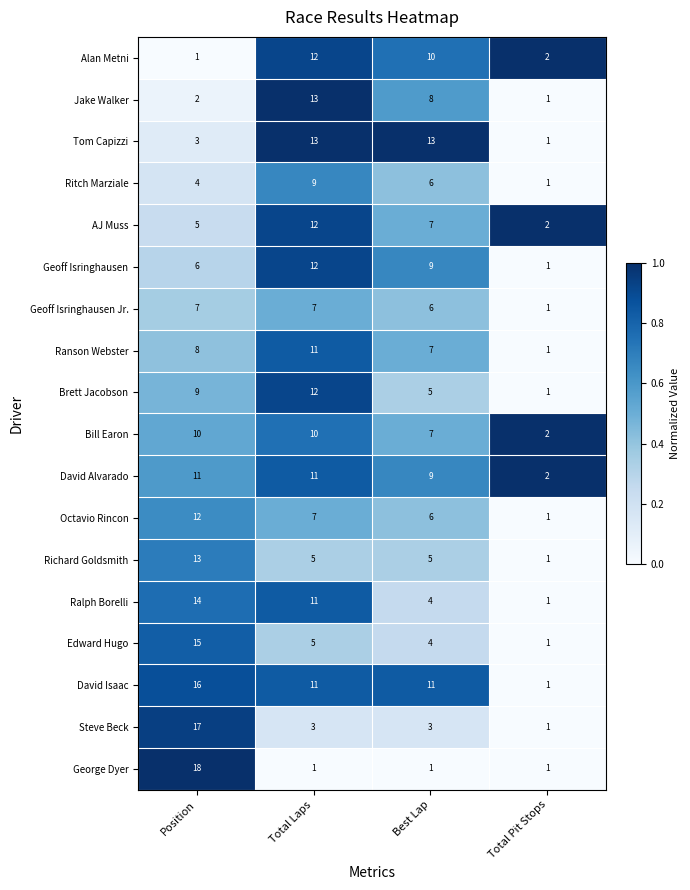

Rank the series at Position from highest to lowest value.

George Dyer, Steve Beck, David Isaac, Edward Hugo, Ralph Borelli, Richard Goldsmith, Octavio Rincon, David Alvarado, Bill Earon, Brett Jacobson, Ranson Webster, Geoff Isringhausen Jr., Geoff Isringhausen, AJ Muss, Ritch Marziale, Tom Capizzi, Jake Walker, Alan Metni